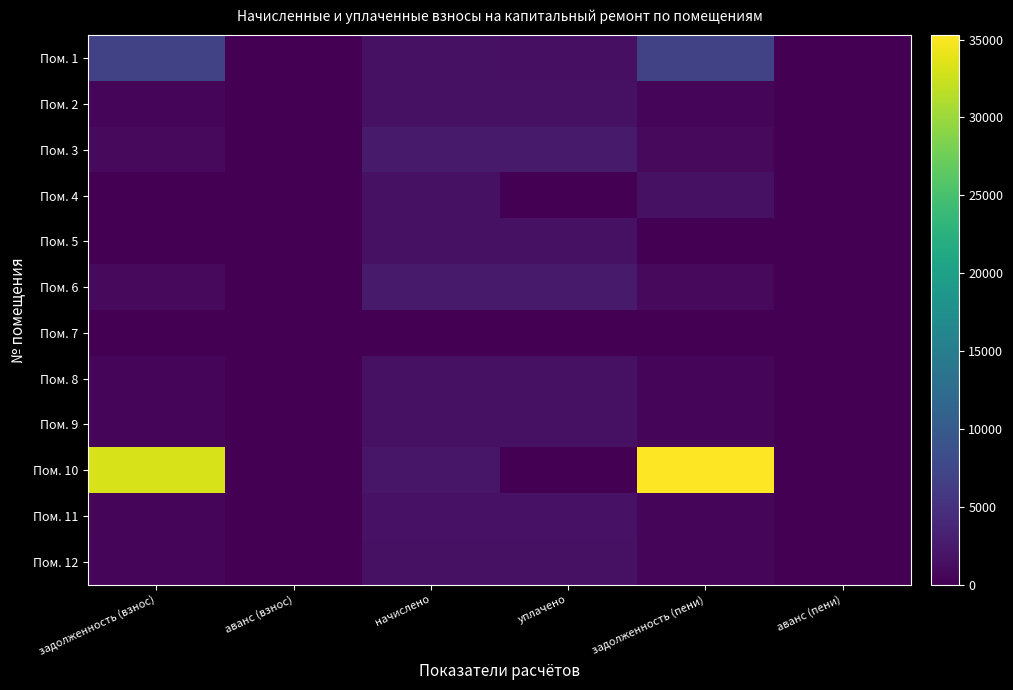

How many categories are shown in the chart?

6